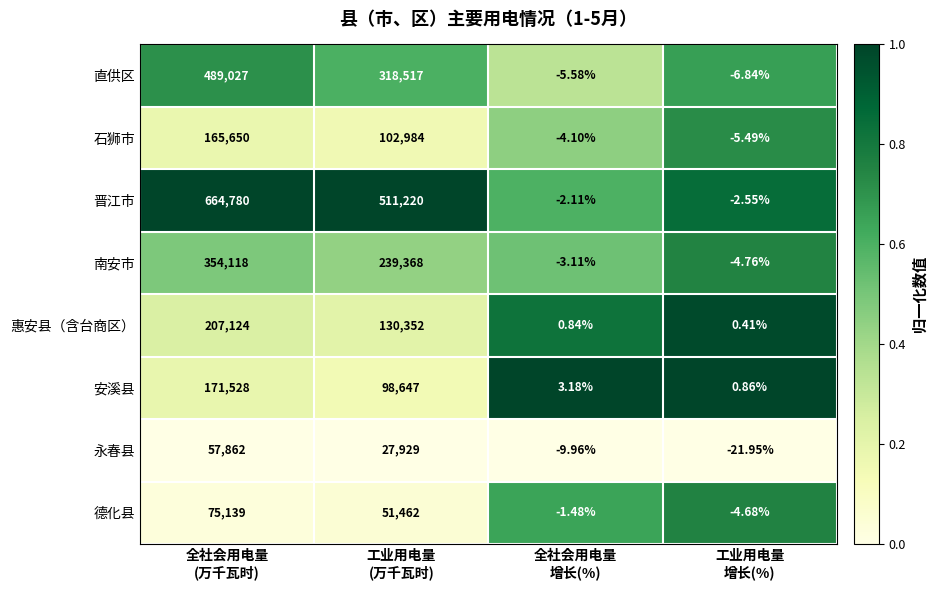

Which series has the largest total across all categories?

晋江市